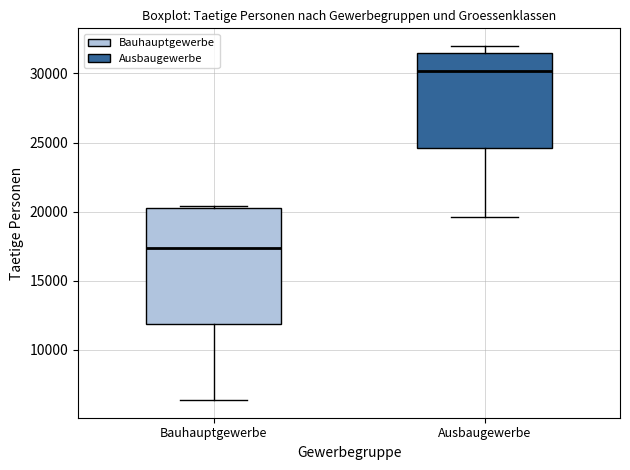

Which box has the lowest median line?

Bauhauptgewerbe